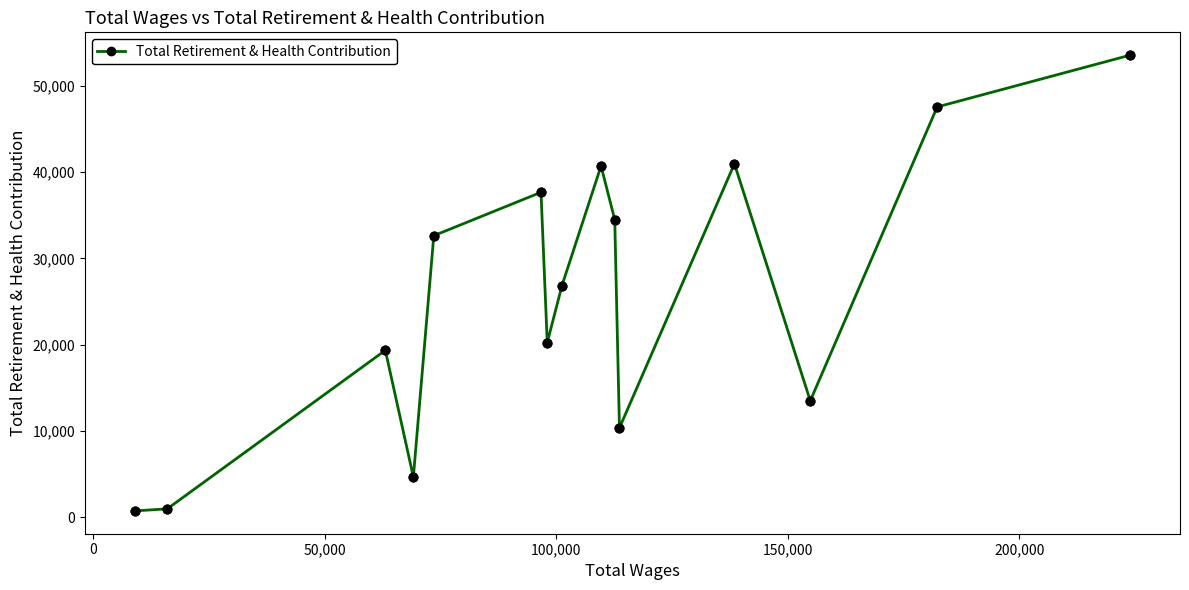

True or false: the data has more than 2 interior local peaks.

True